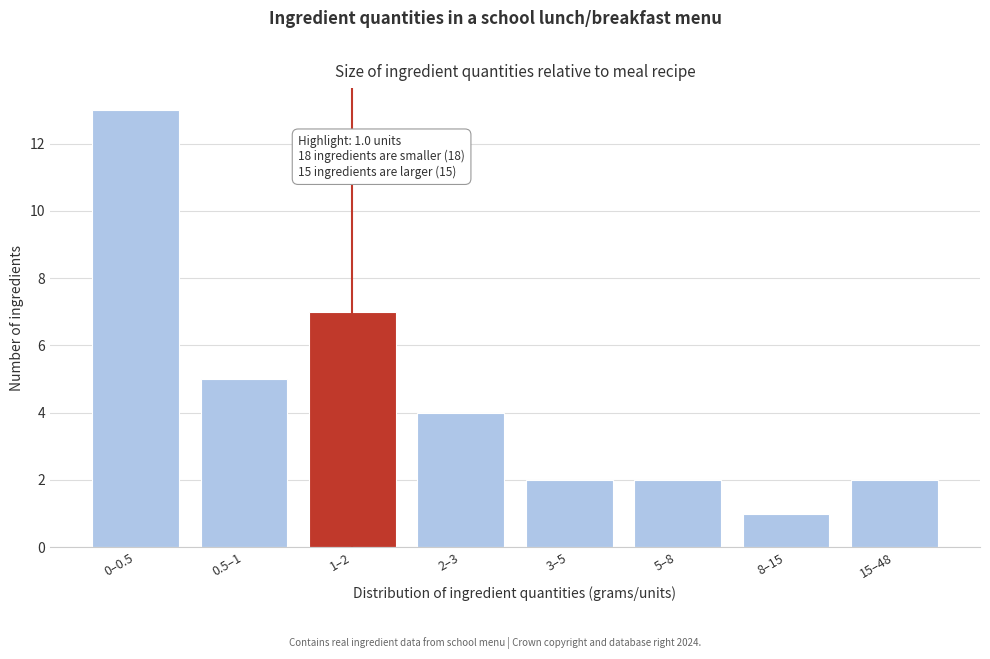

Reading left to right, what are all the values shown in this chart?

13	5	7	4	2	2	1	2